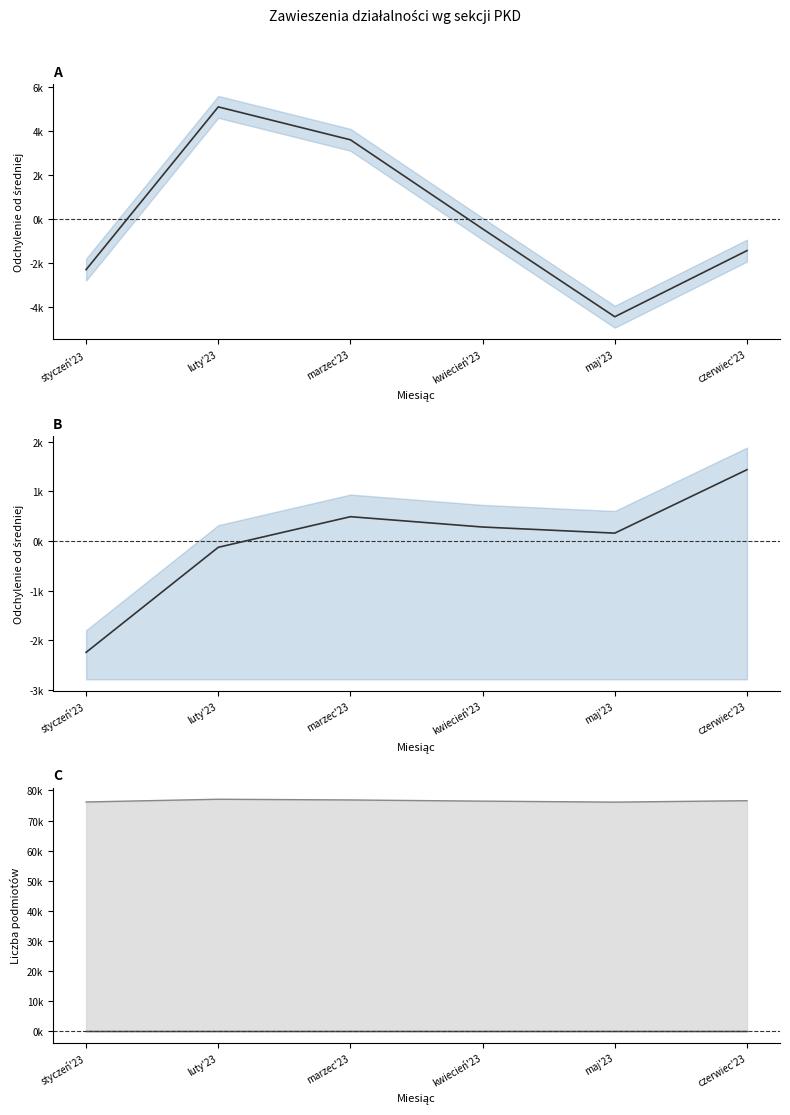

How many data points does each series have?

6